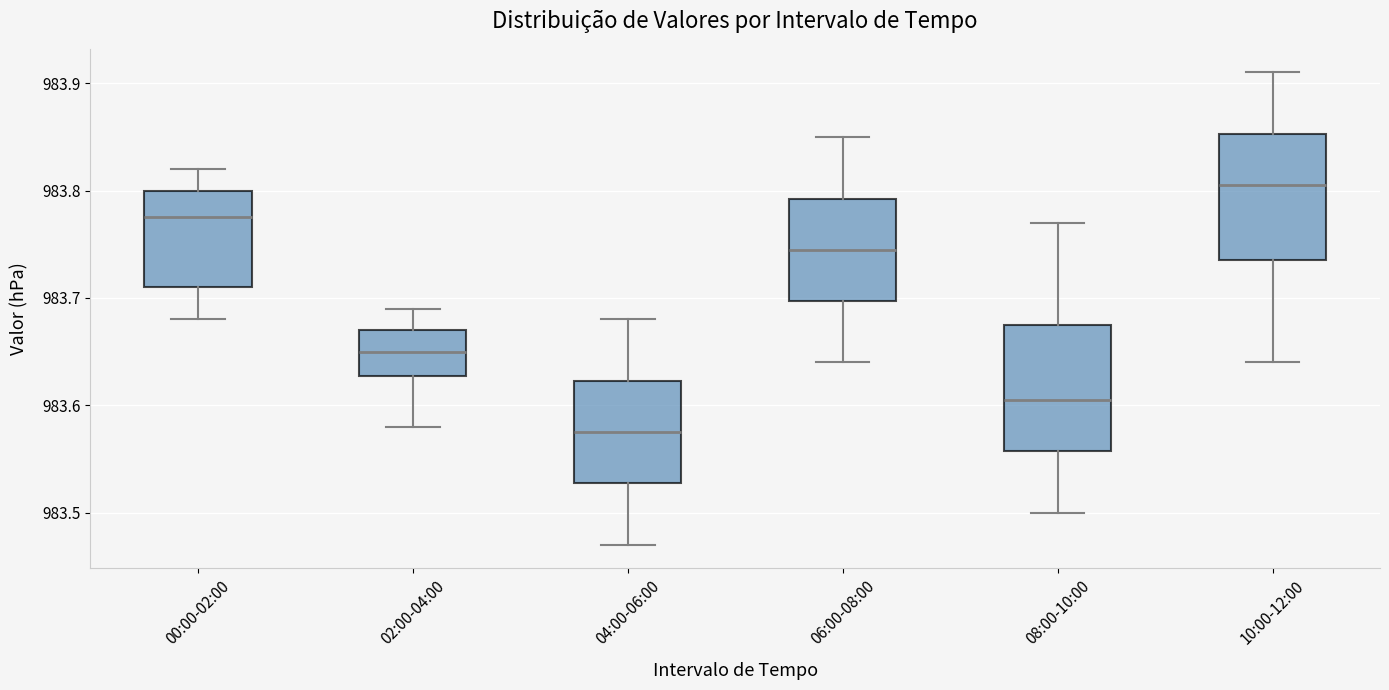

Which box's median line is the highest?

10:00-12:00